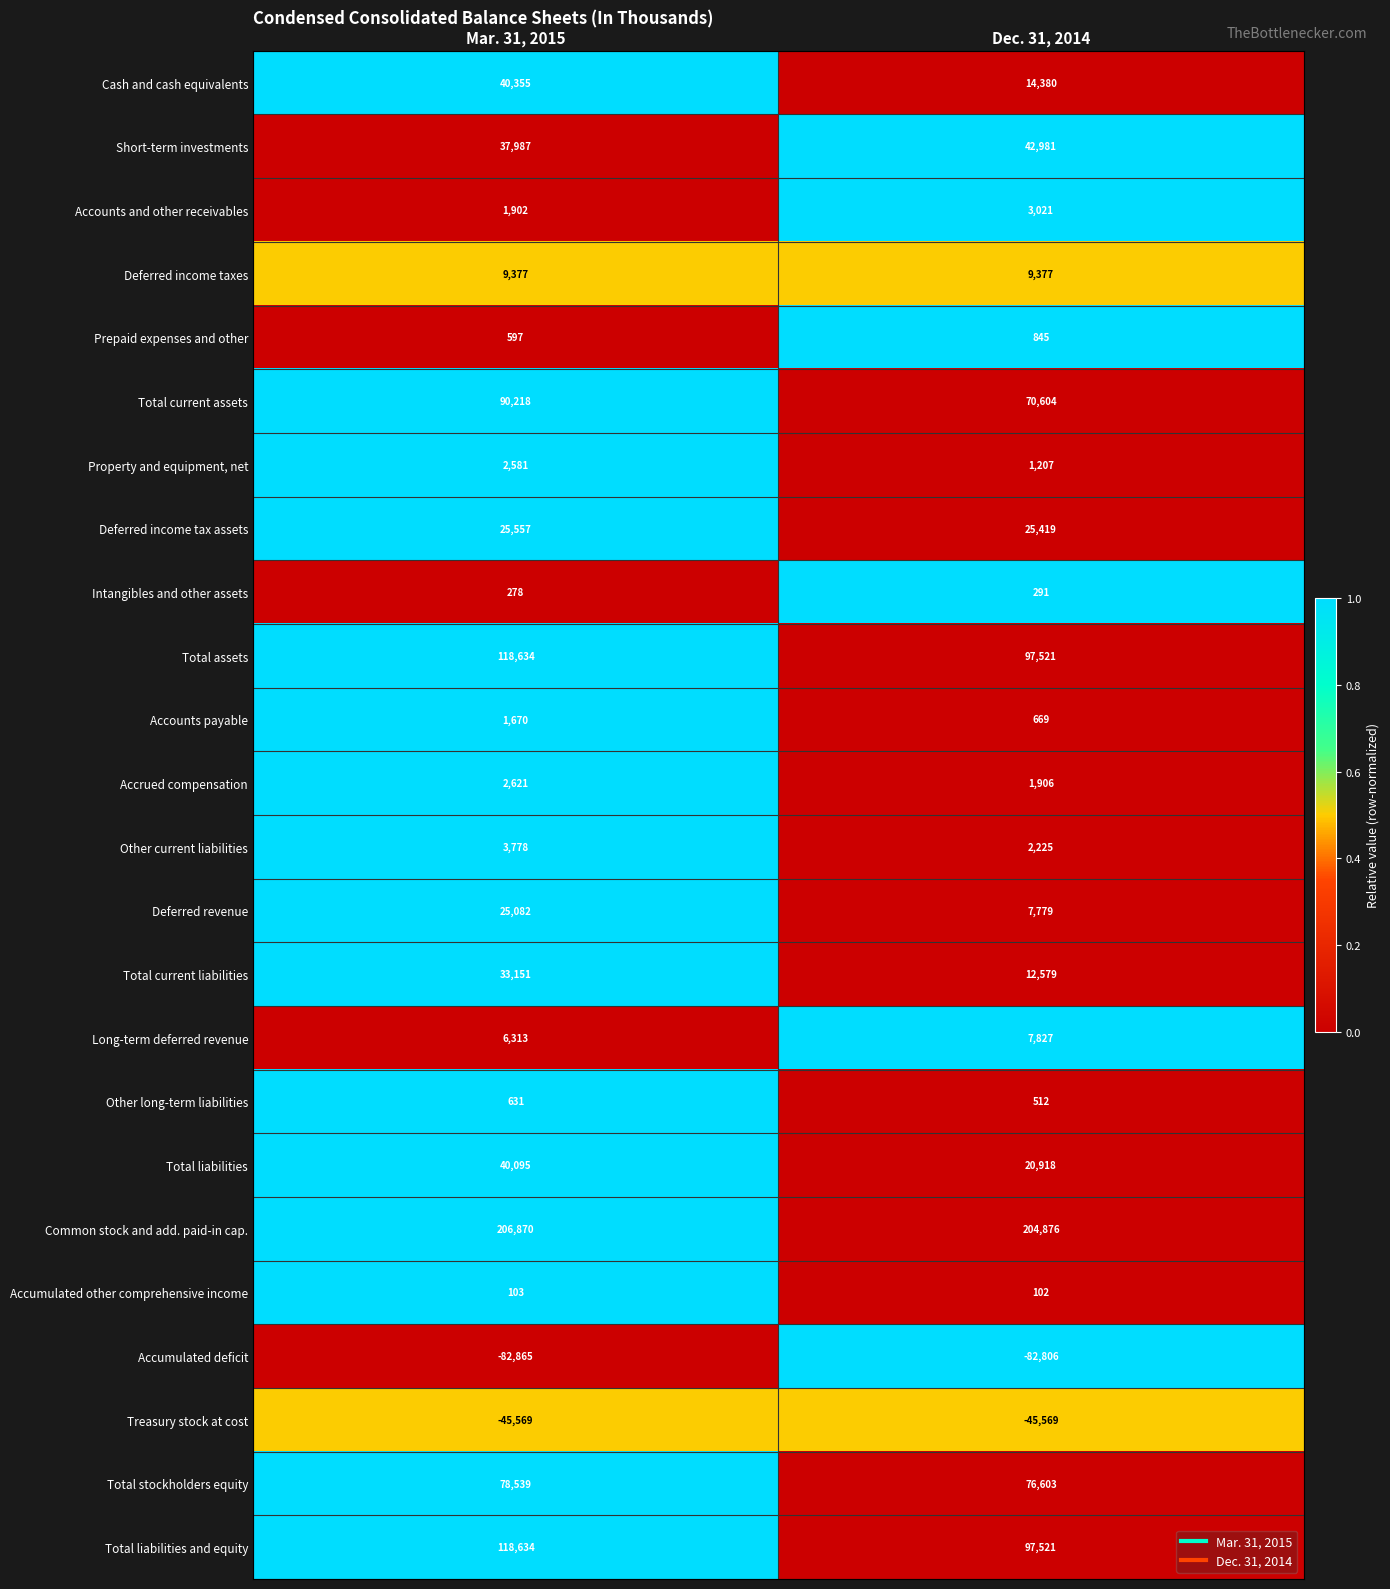

The Prepaid expenses and other series shows 946 at Mar. 31, 2015. True or false?

False